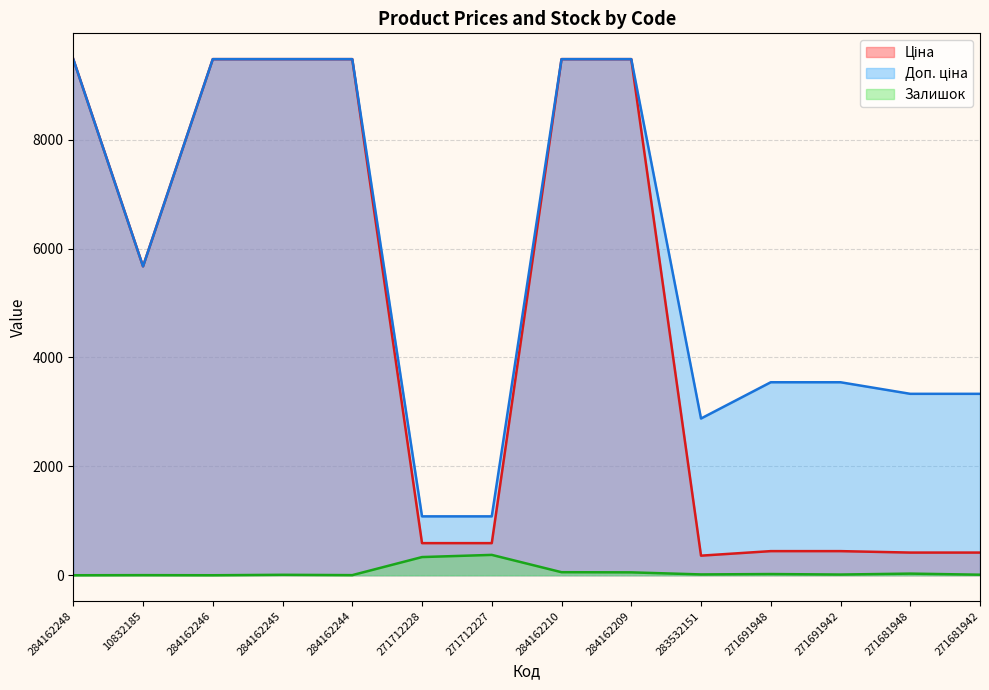

What is the sum of all Ціна values?

65813.3